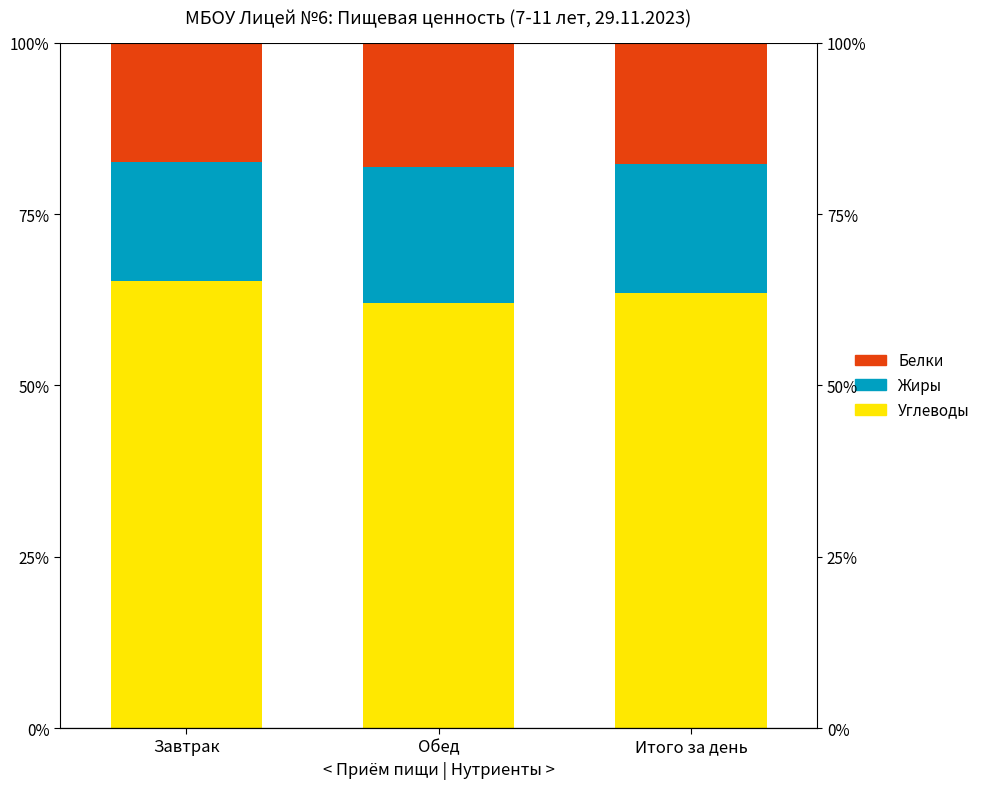

What is the lowest value of the Жиры series?

17.4